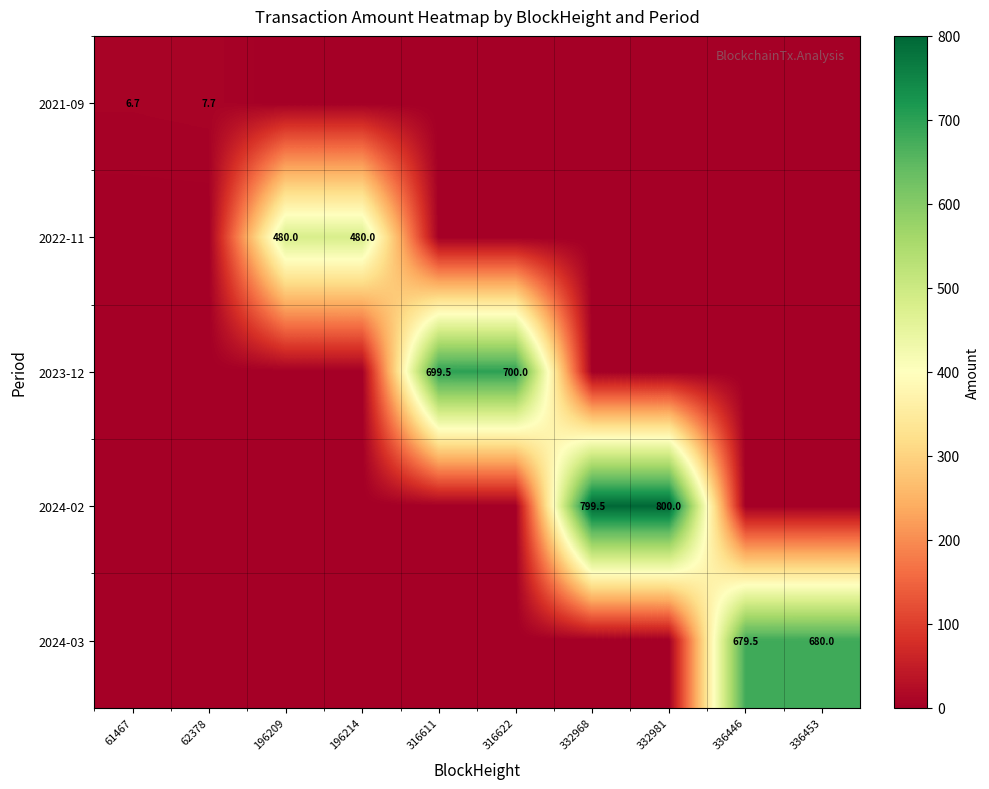

Which label corresponds to the largest value in the chart?

332981